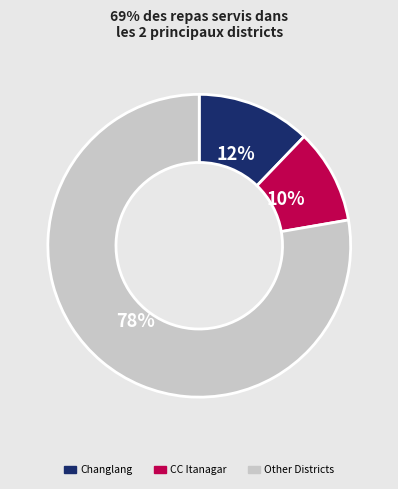

Is it true that CC Itanagar is 10% of the pie?

True